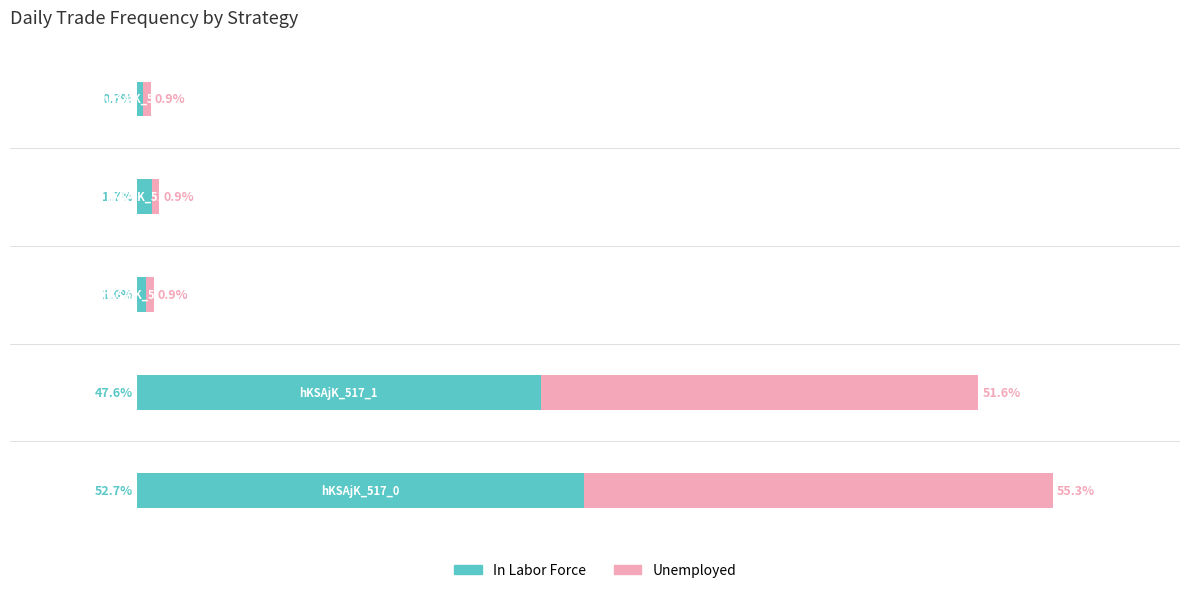

Which series has the largest range (max minus min)?

Unemployed